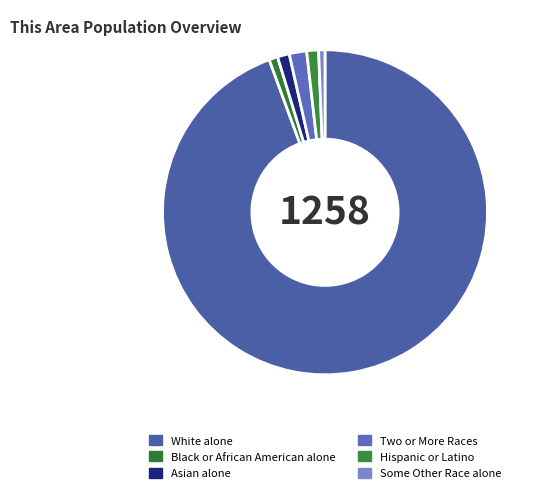

Rank the categories by value from lowest to highest.

Some Other Race alone, Black or African American alone, Asian alone, Hispanic or Latino, Two or More Races, White alone